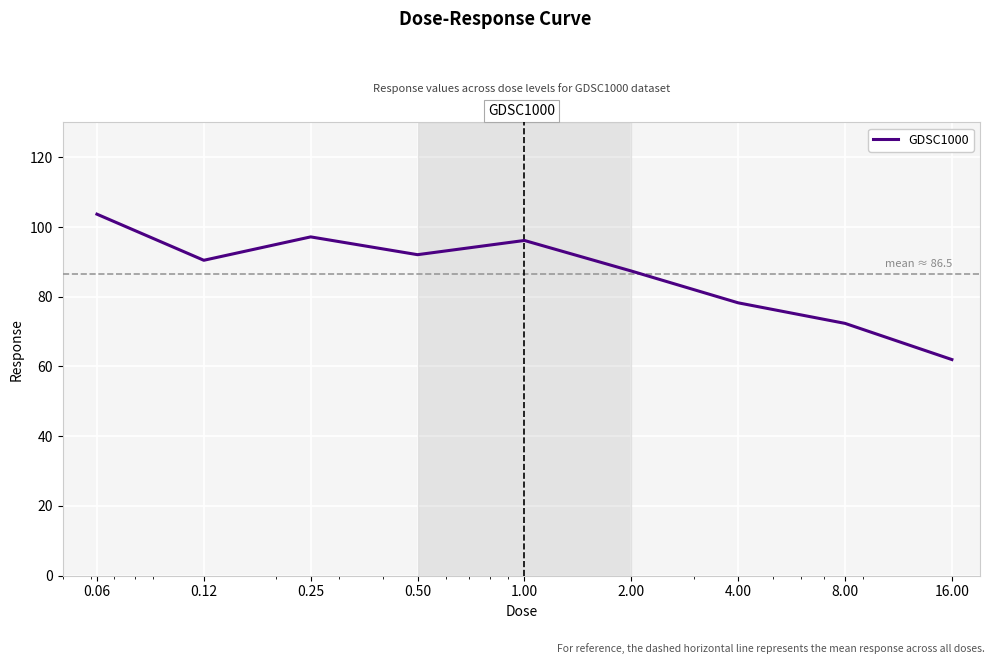

What is the maximum value shown in the chart?

103.7